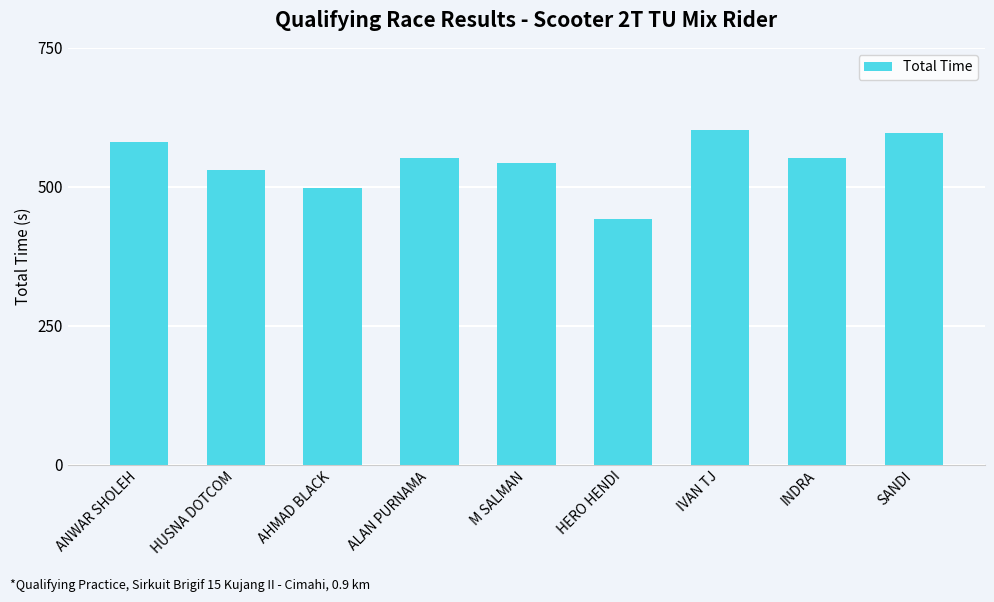

What is the greatest value displayed?

601.5